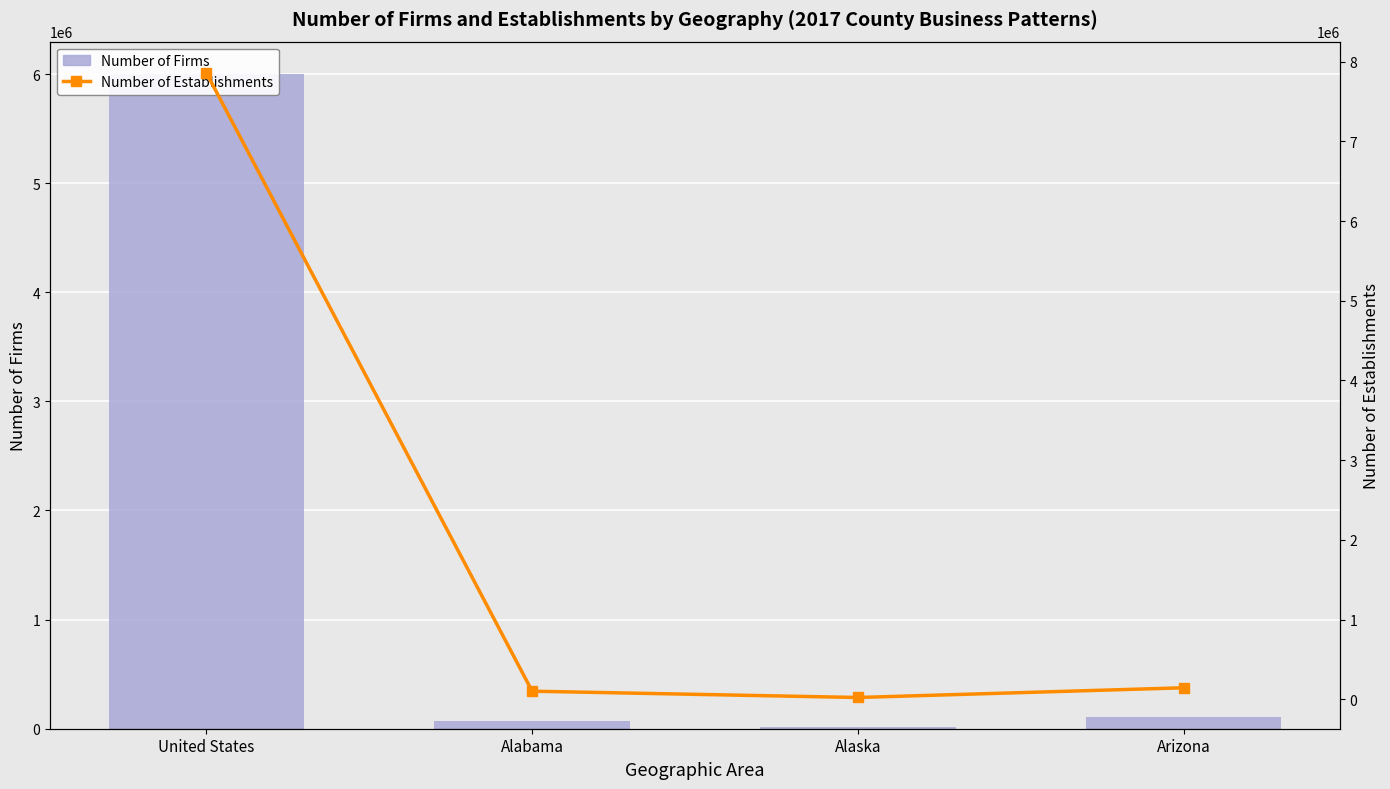

What is the maximum value for Number of Firms?

5996900